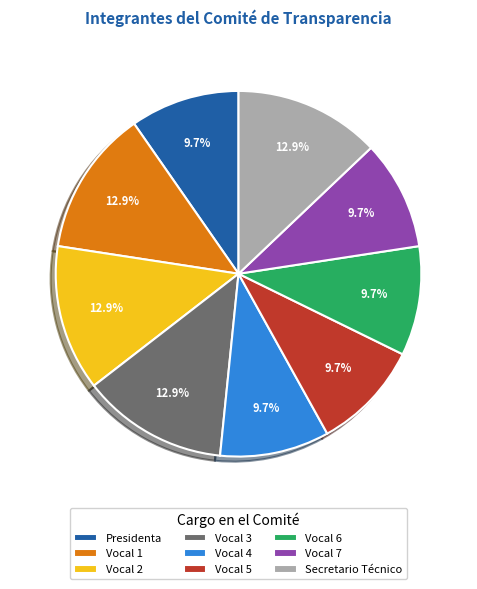

To the nearest percent, what portion does Vocal 3 represent?

13%